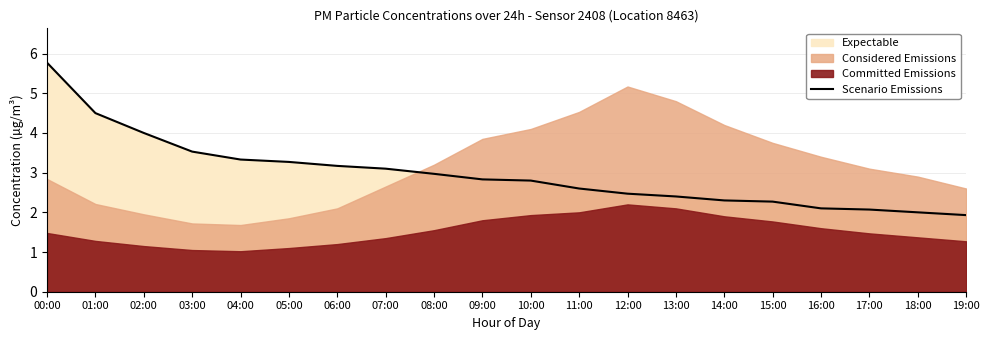

What is the difference between the maximum and second lowest values?

3.8